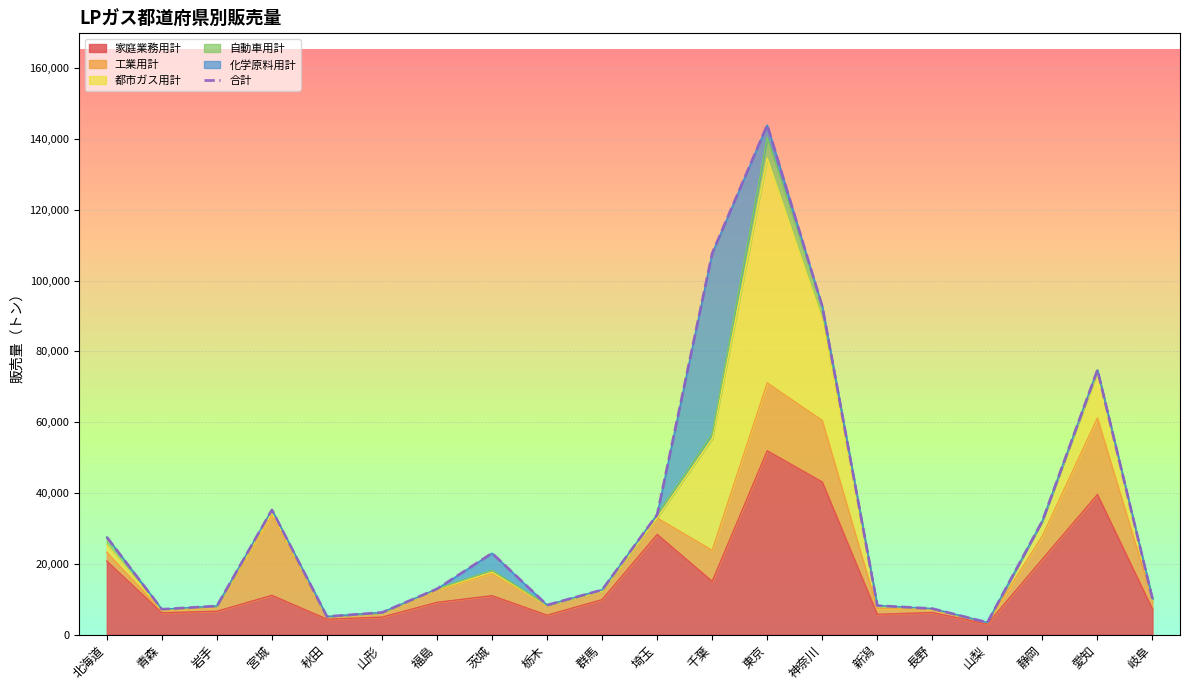

Read the value at 新潟, to the nearest 100.

8200